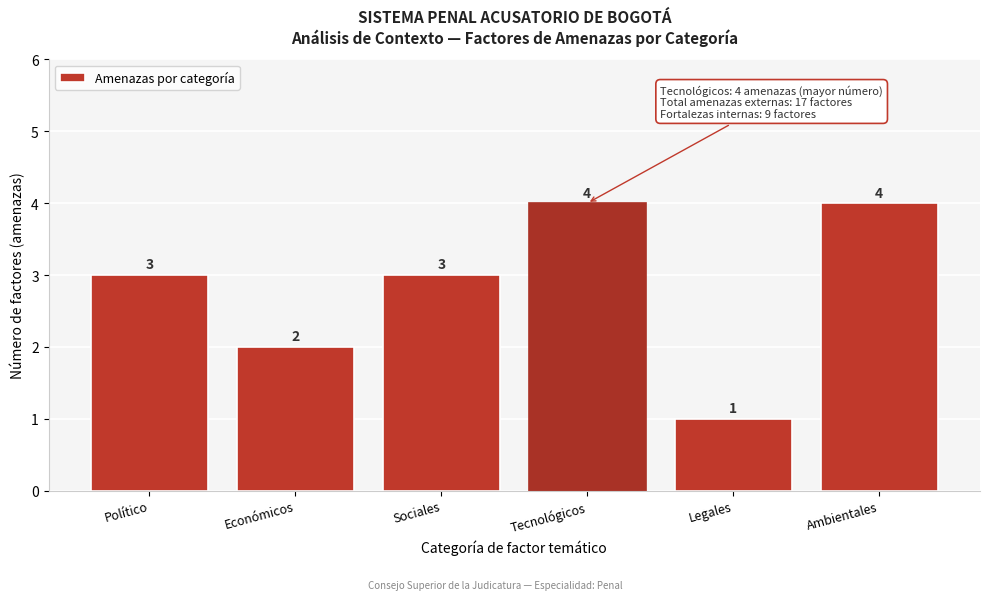

Reading left to right, list all the values displayed in this chart.

Político=3	Económicos=2	Sociales=3	Tecnológicos=4	Legales=1	Ambientales=4